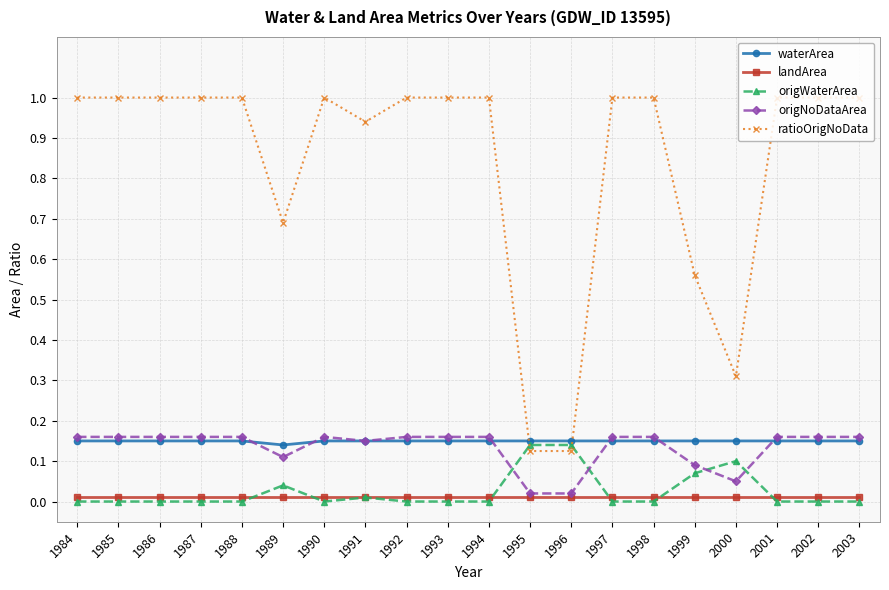

What is the total value across all series at 2001?

1.3